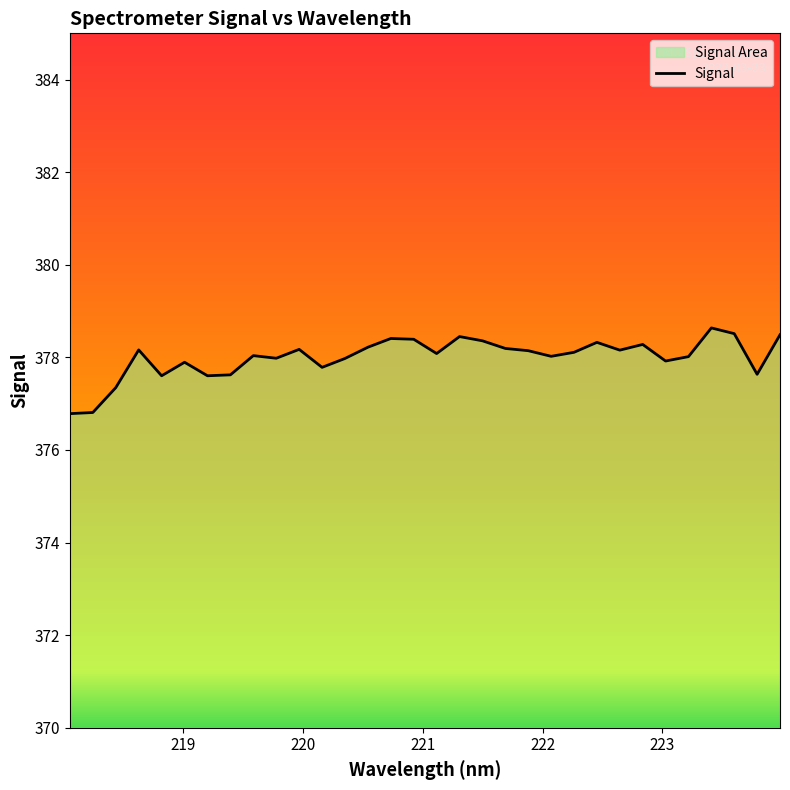

What is the smallest value displayed?

376.8